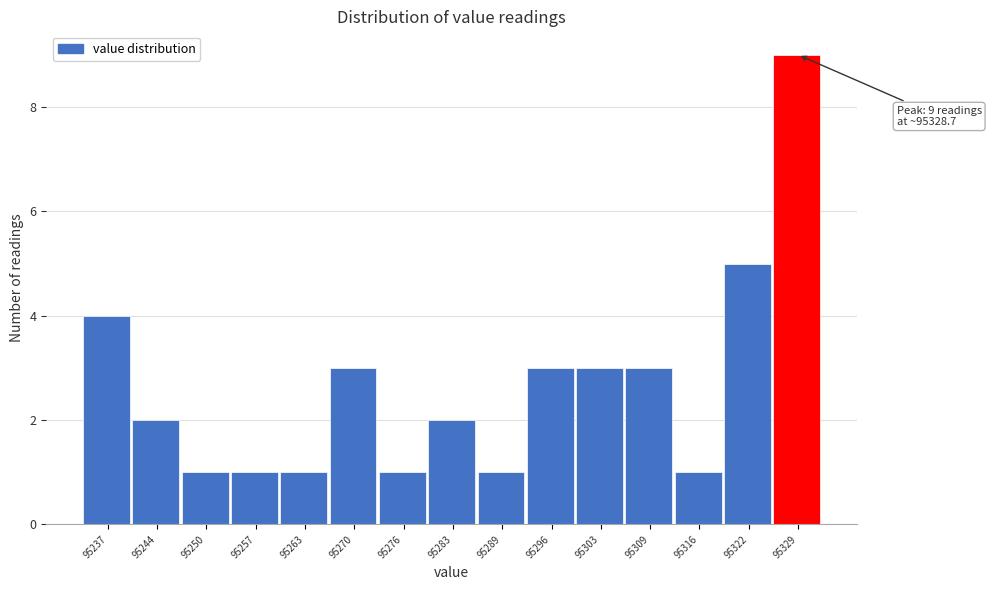

Reading left to right, what are all the values shown in this chart?

4	2	1	1	1	3	1	2	1	3	3	3	1	5	9